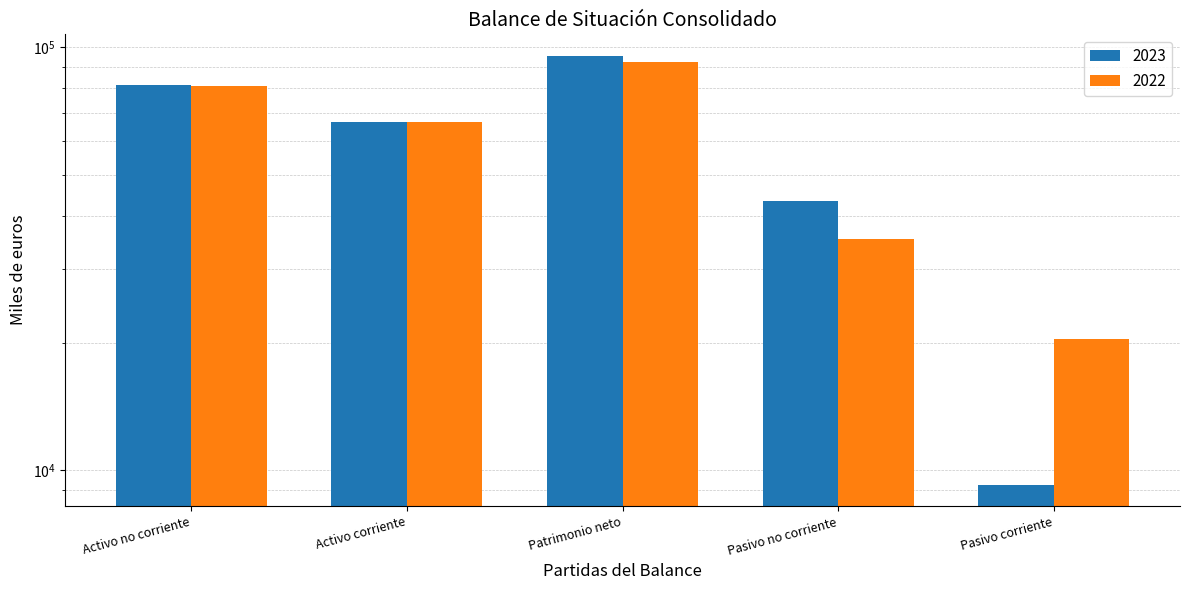

How many groups of bars are there?

5